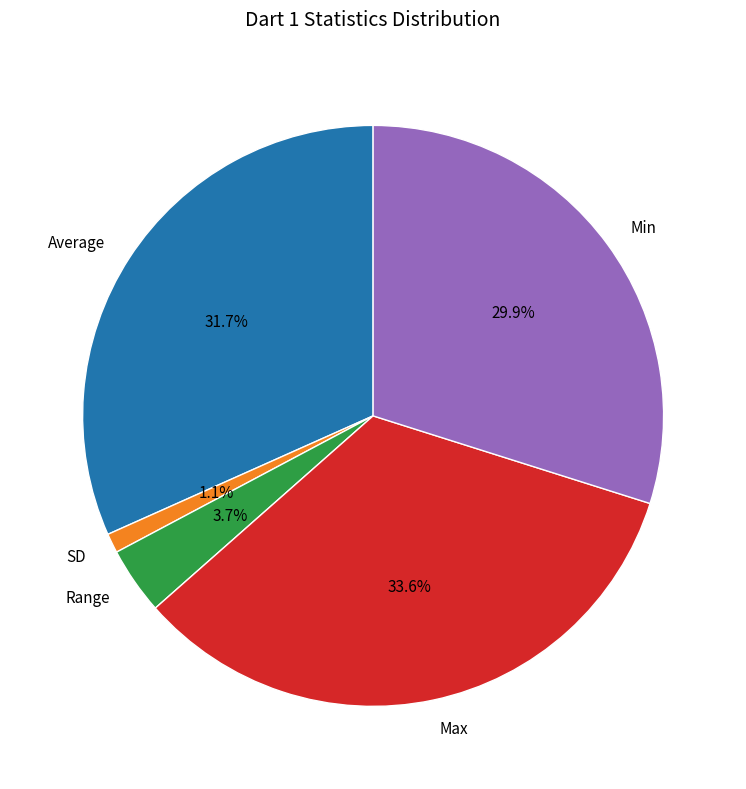

To the nearest percent, what percentage of the pie is Max?

34%